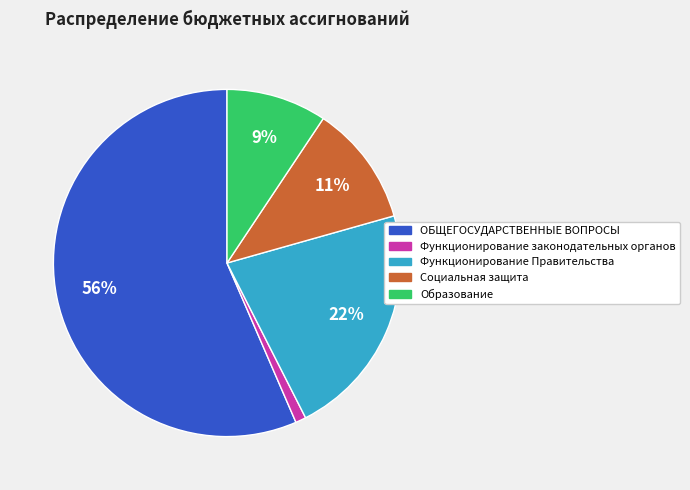

To the nearest percent, what is the average slice percentage?

20%